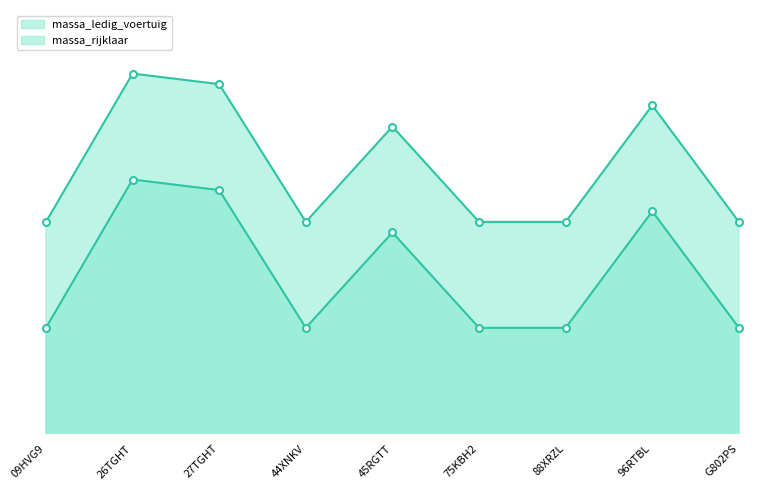

True or false: massa_ledig_voertuig_line and massa_rijklaar_line cross at least once.

False